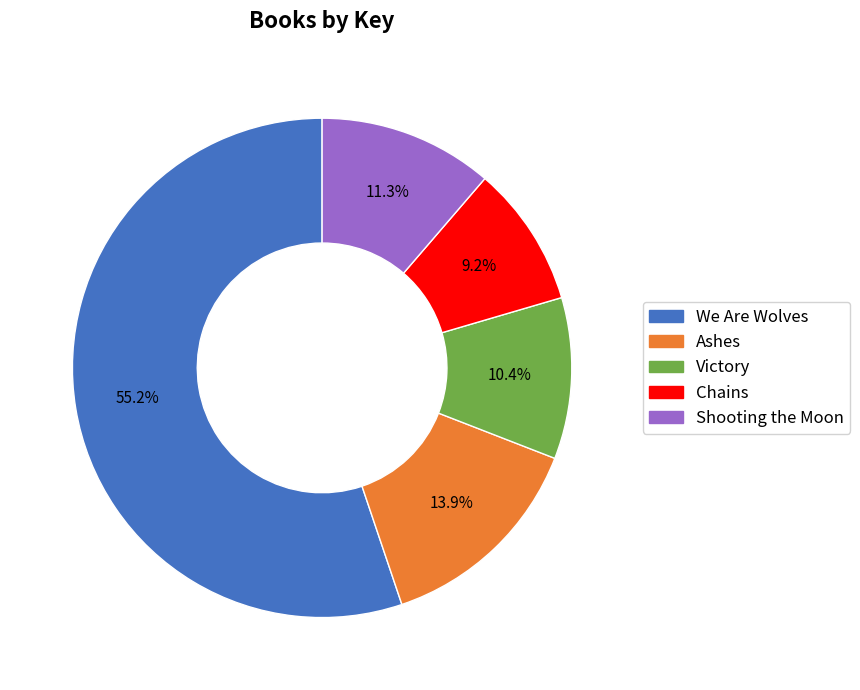

Which slice is the smallest?

Chains